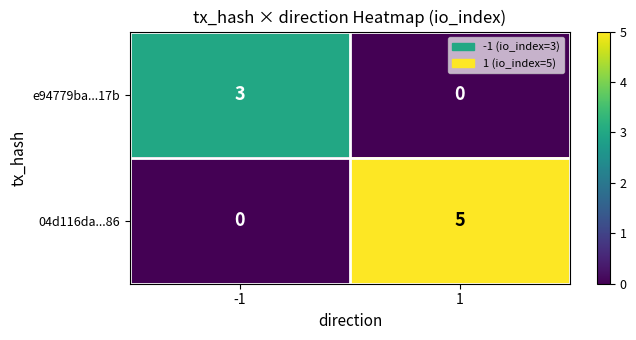

The e94779ba...17b series shows 0 at 1. True or false?

True